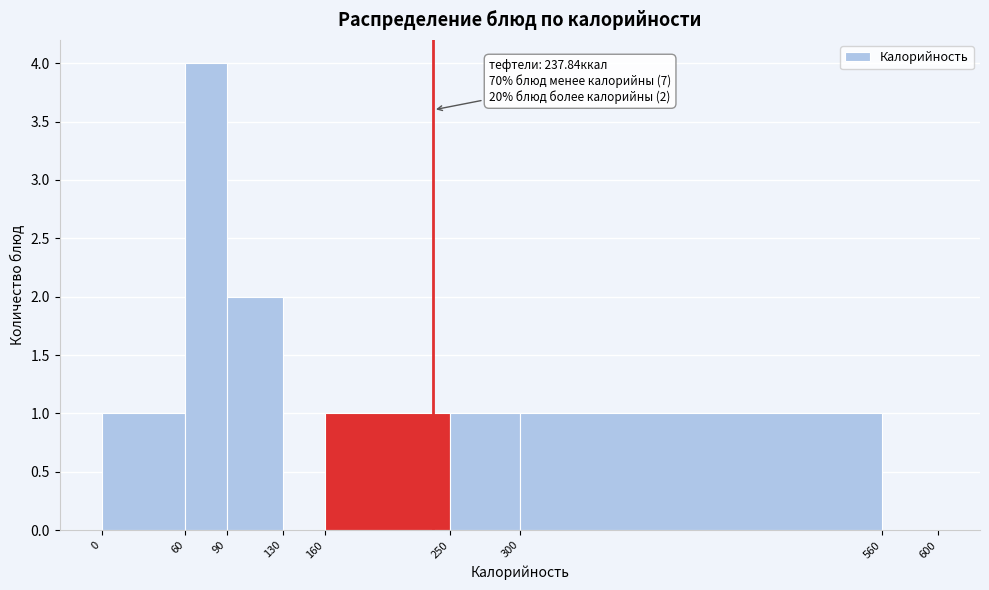

Over which range of the x-axis is the bar tallest?

60 to 90